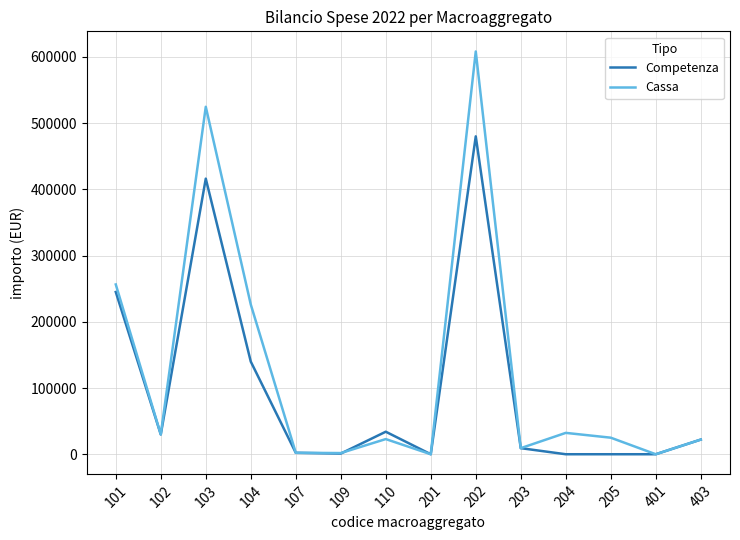

Rank the series by their maximum value, from lowest to highest.

Competenza, Cassa